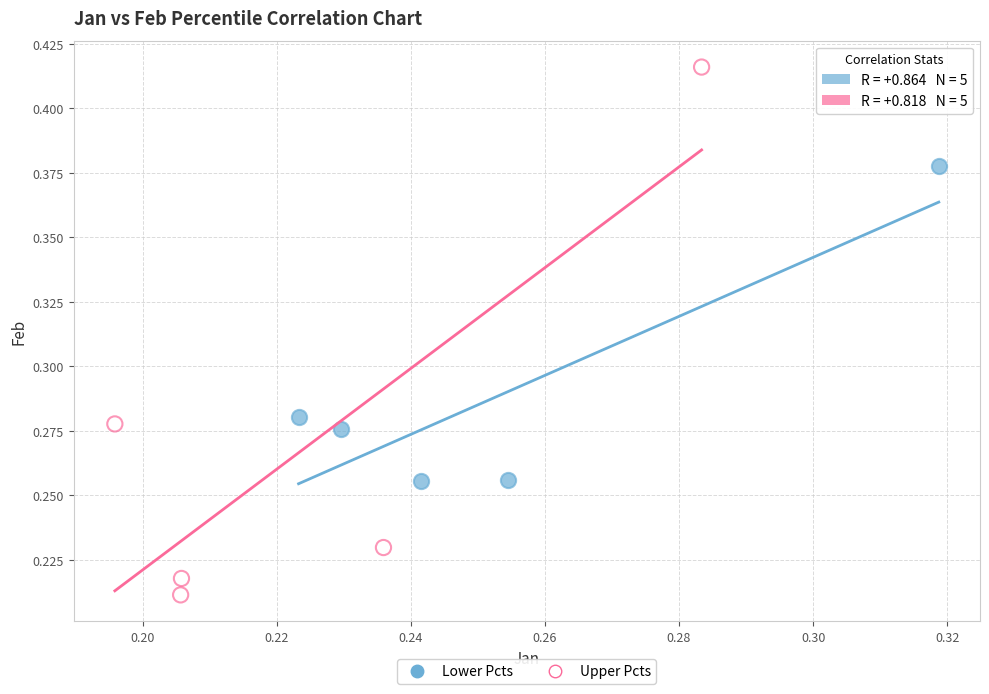

Which series contains the highest Y value?

Upper Pcts